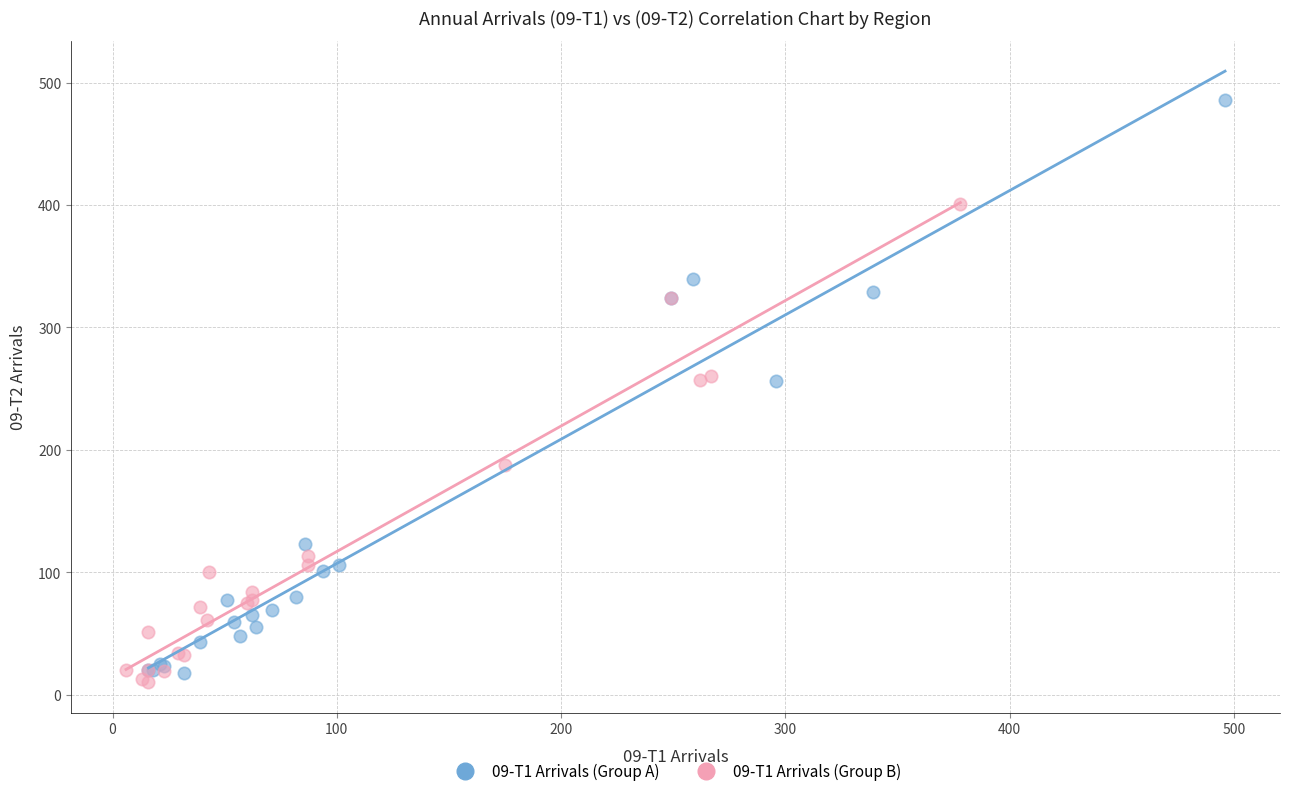

Which series reaches the maximum Y coordinate?

09-T1 Arrivals (Group A)